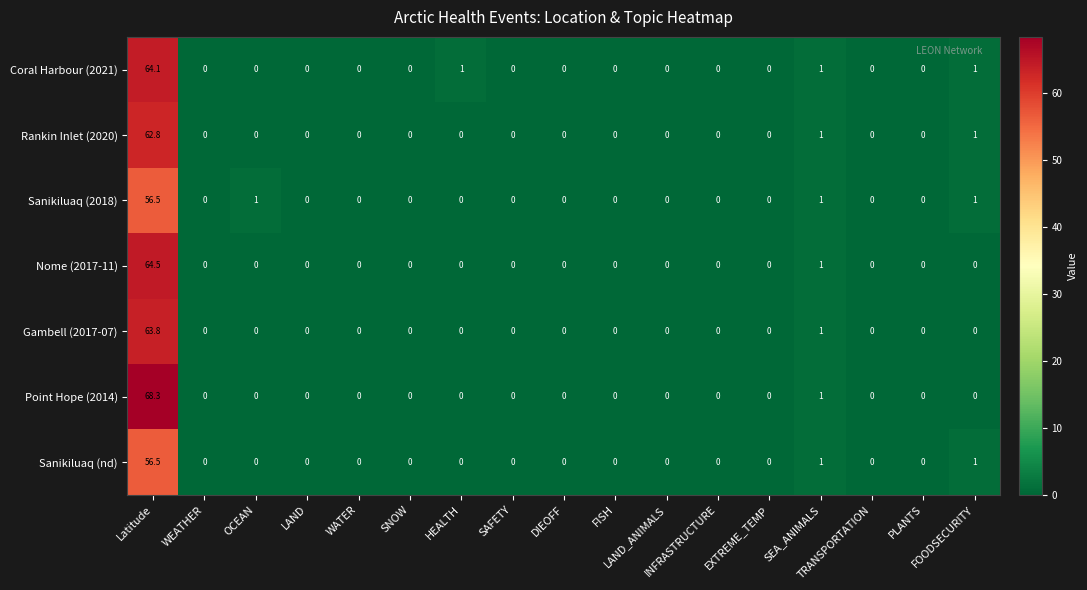

Which series has the largest total across all categories?

Point Hope (2014)